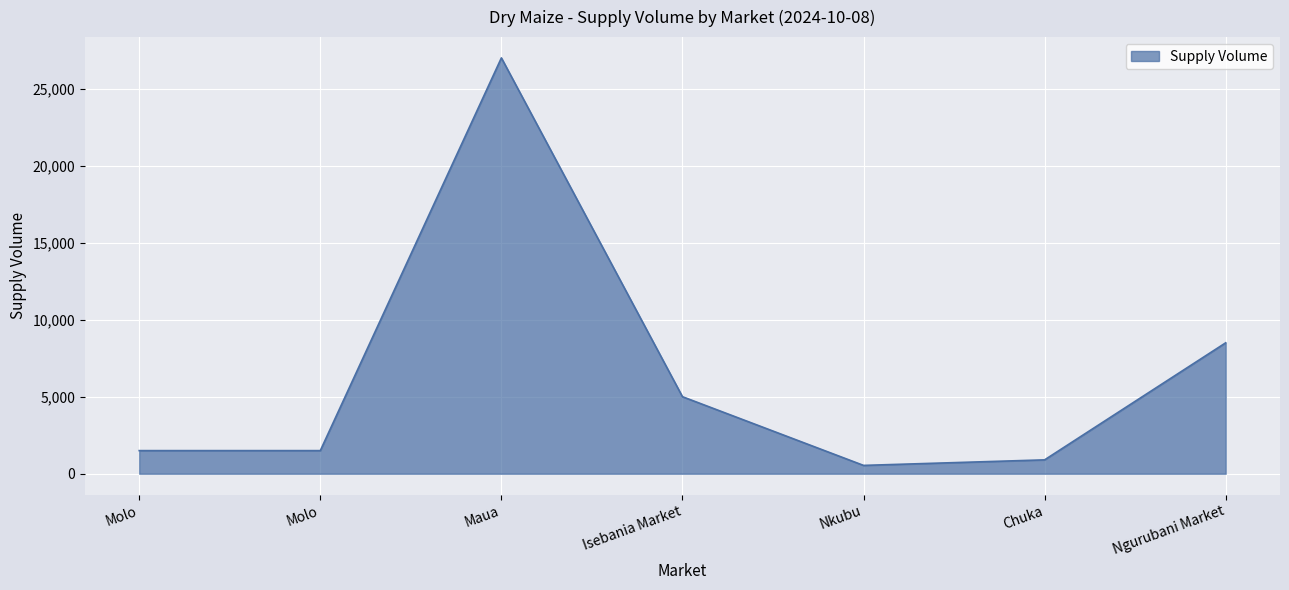

Does the chart display data point markers on the line(s)?

No